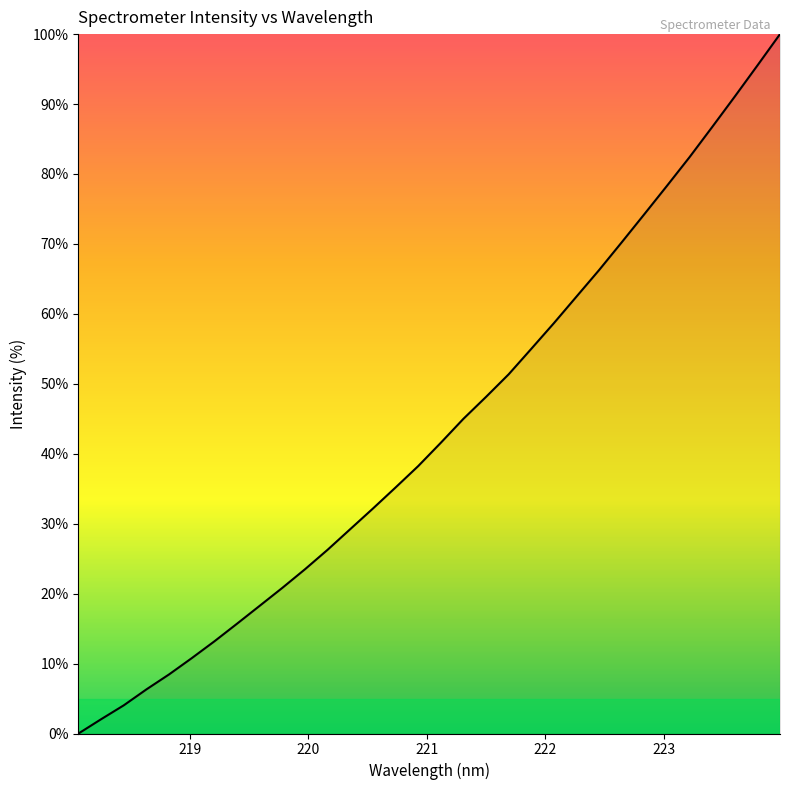

What is the difference between the maximum and minimum values?

100.0